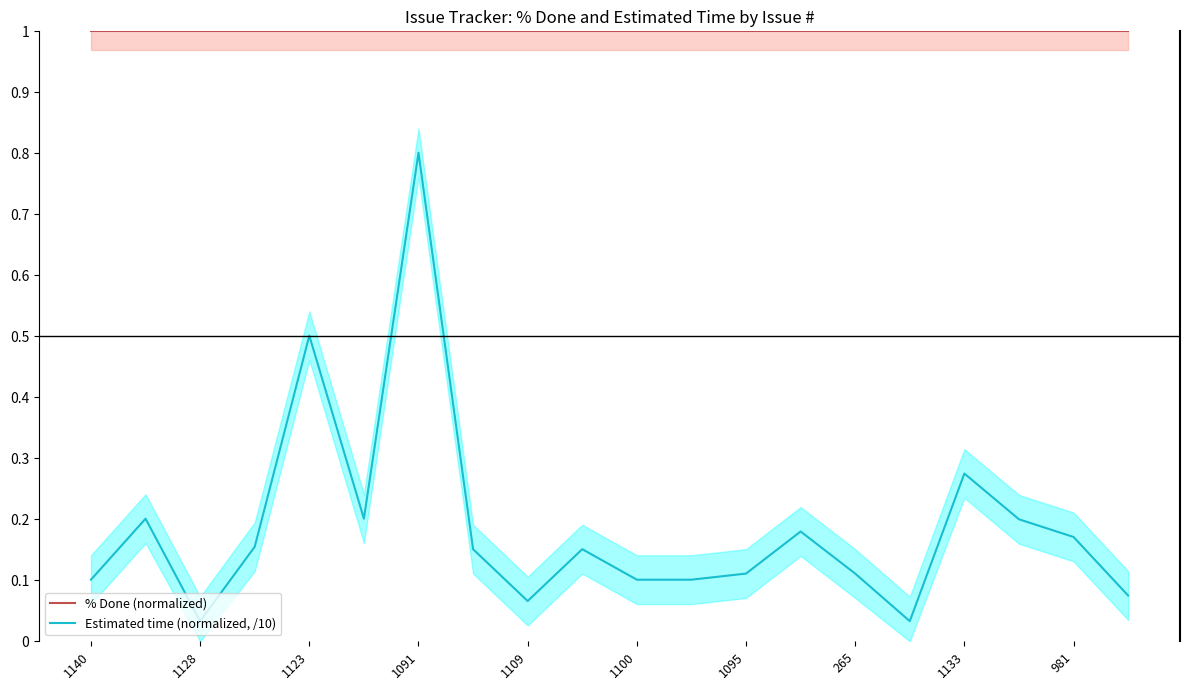

At which label does Estimated time (normalized, /10) reach its peak?

1091